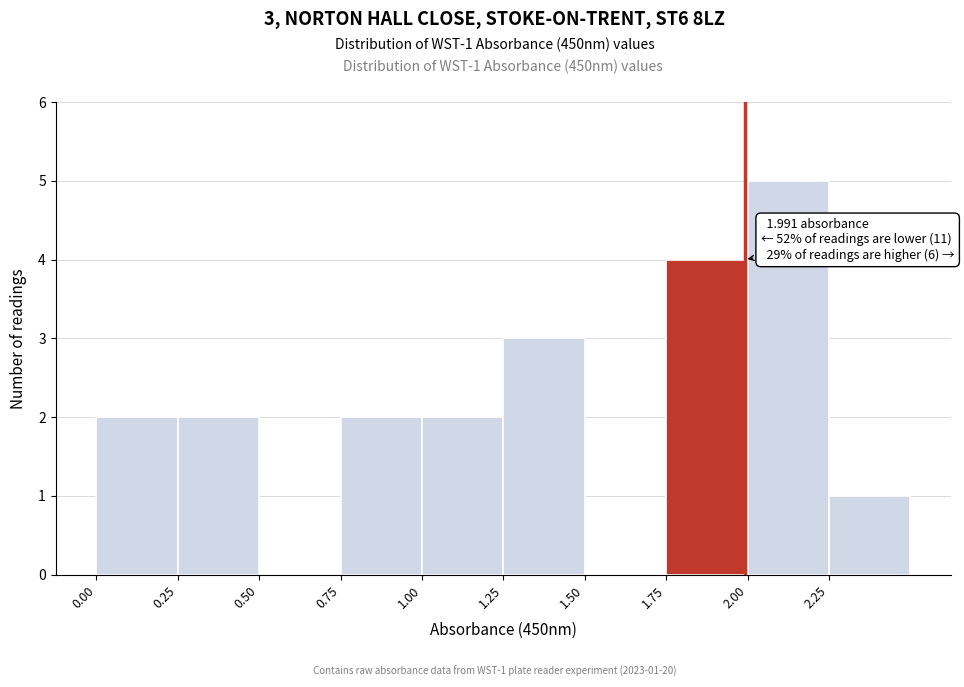

Over which range of the x-axis is the bar tallest?

2.00 to 2.25